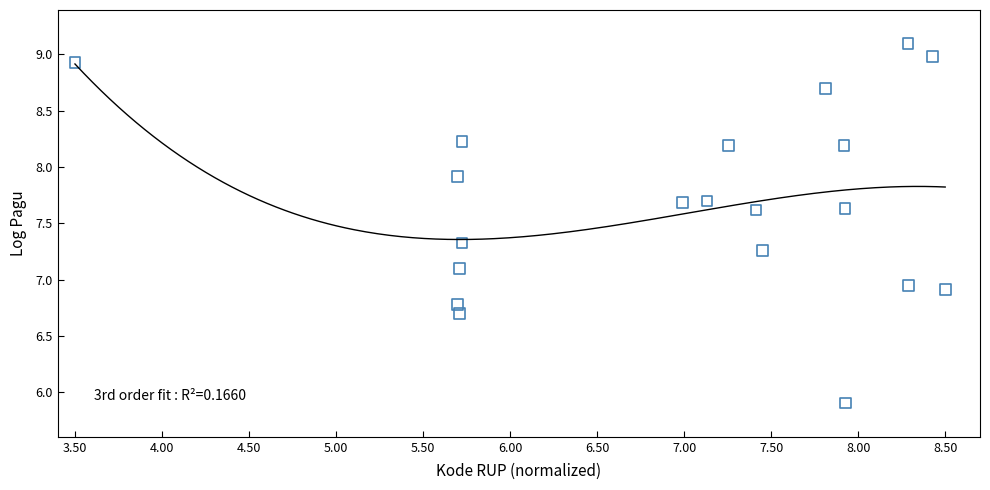

What is the range of X values (max minus min)?

5.0